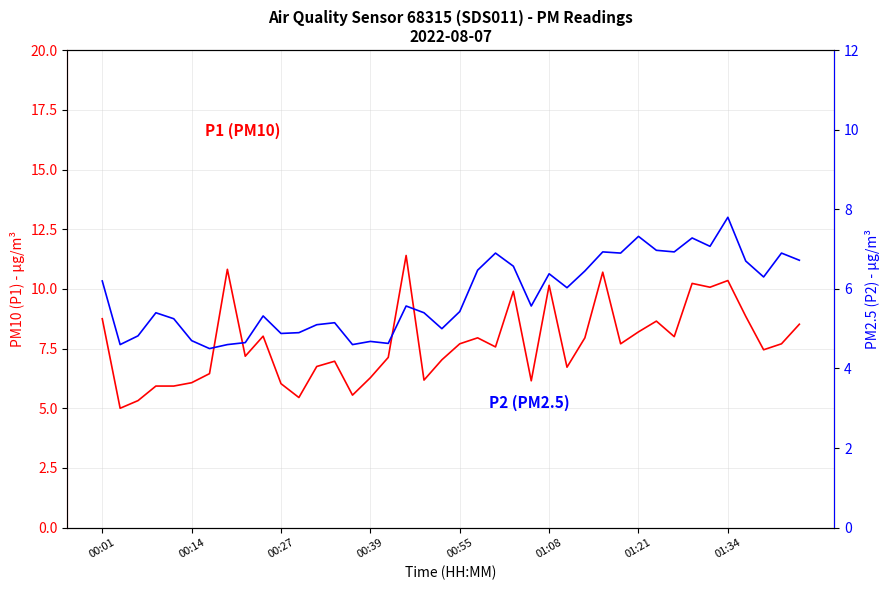

True or false: P1 and P2 cross at least once.

False